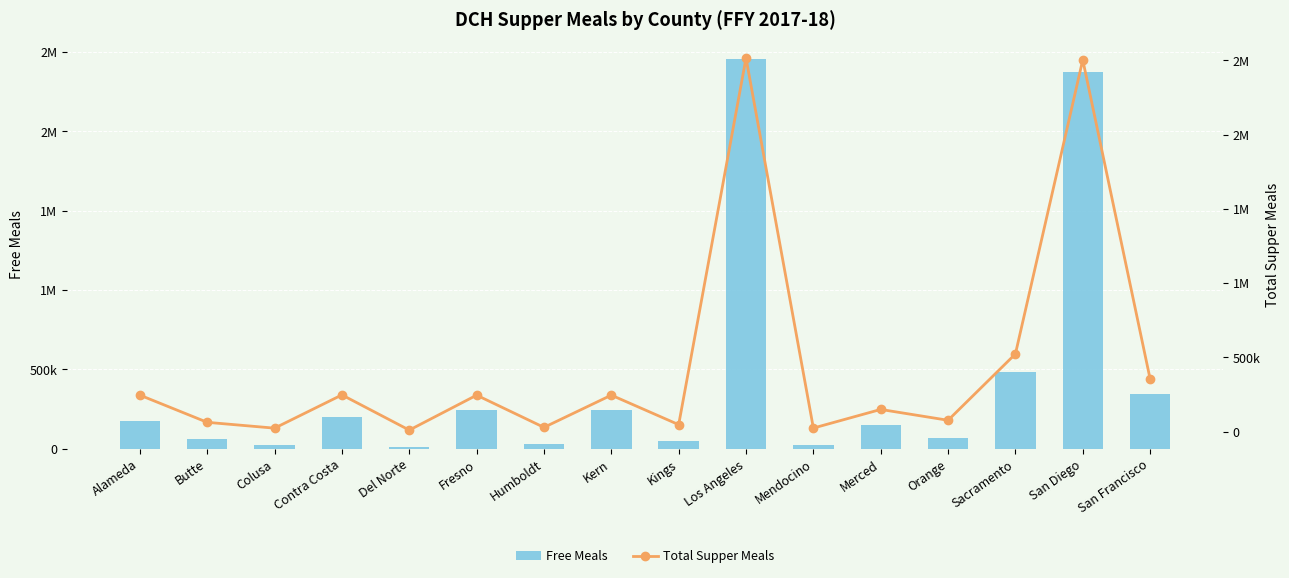

Reading left to right, what are all the values shown in this chart?

Free Meals: Alameda=177021	Butte=61534	Colusa=22600	Contra Costa=202148	Del Norte=9481	Fresno=243649	Humboldt=27803	Kern=242929	Kings=46245	Los Angeles=2455193	Mendocino=23201	Merced=147338	Orange=68780	Sacramento=484254	San Diego=2374010	San Francisco=343526
Total Supper Meals: Alameda=245075	Butte=61914	Colusa=22600	Contra Costa=246660	Del Norte=9481	Fresno=244850	Humboldt=27803	Kern=245021	Kings=46245	Los Angeles=2516024	Mendocino=23201	Merced=148706	Orange=75727	Sacramento=522636	San Diego=2503929	San Francisco=354236